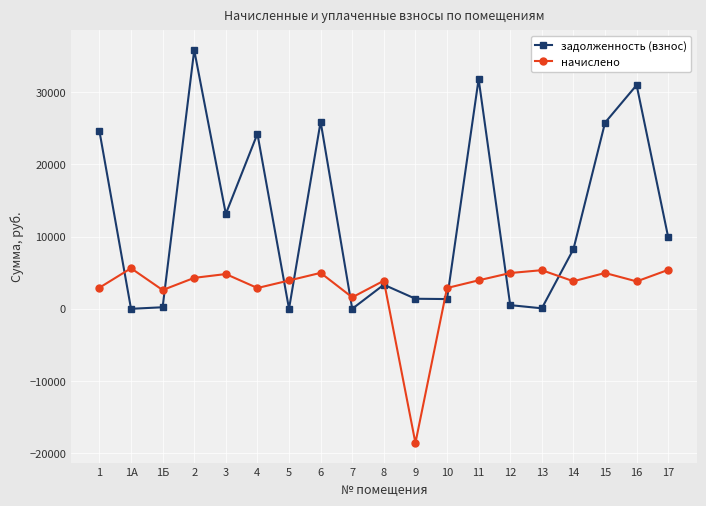

The задолженность (взнос) series shows 9893.4 at 17. True or false?

True